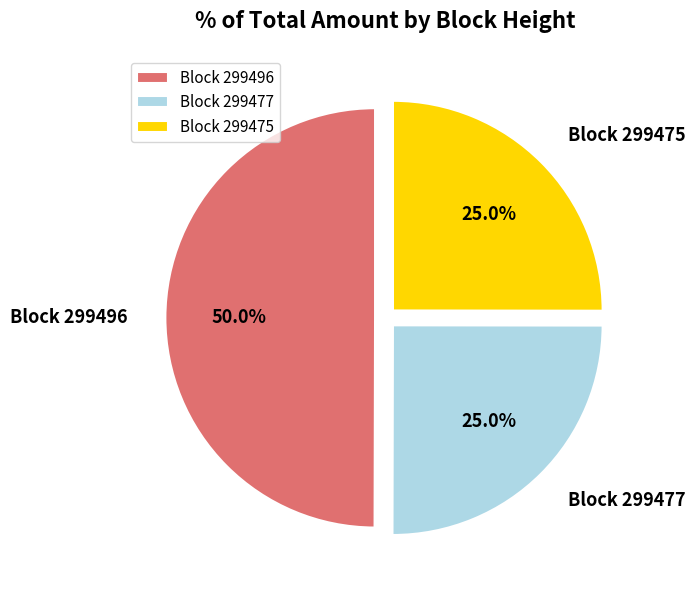

Between Block 299496 and Block 299475, which is larger?

Block 299496